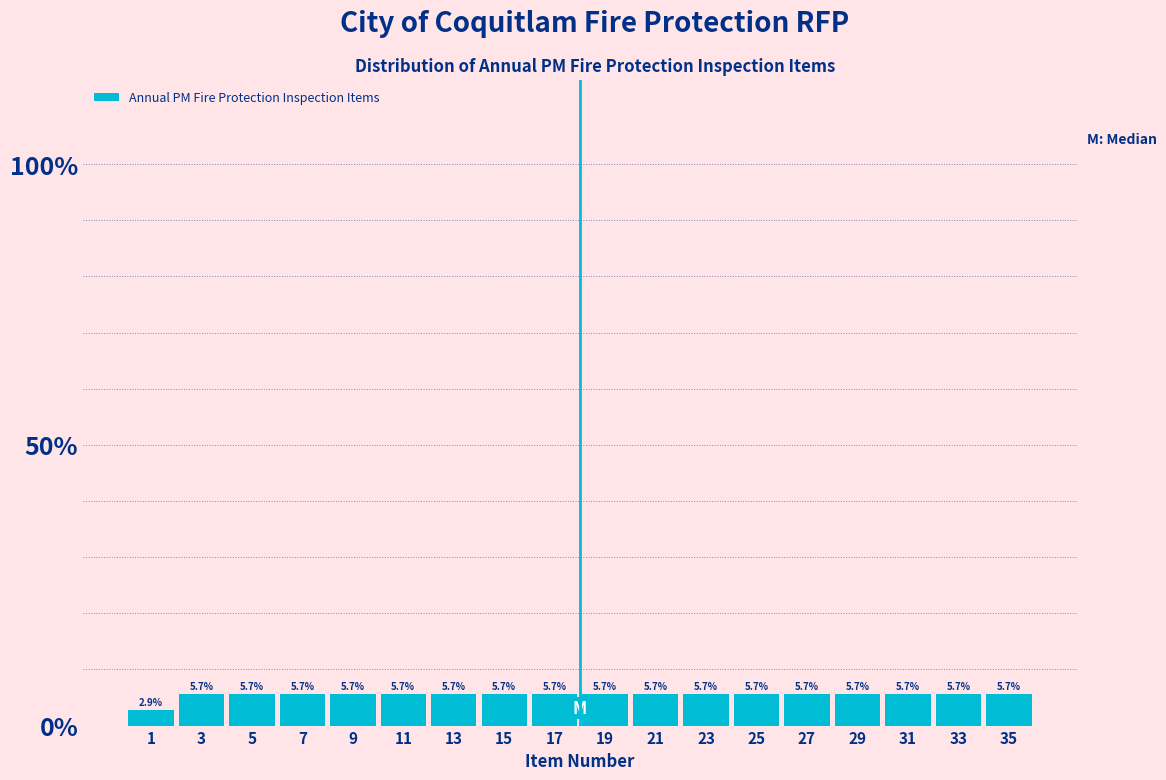

How tall is the bar that spans 20 to 22 on the x-axis?

5.7